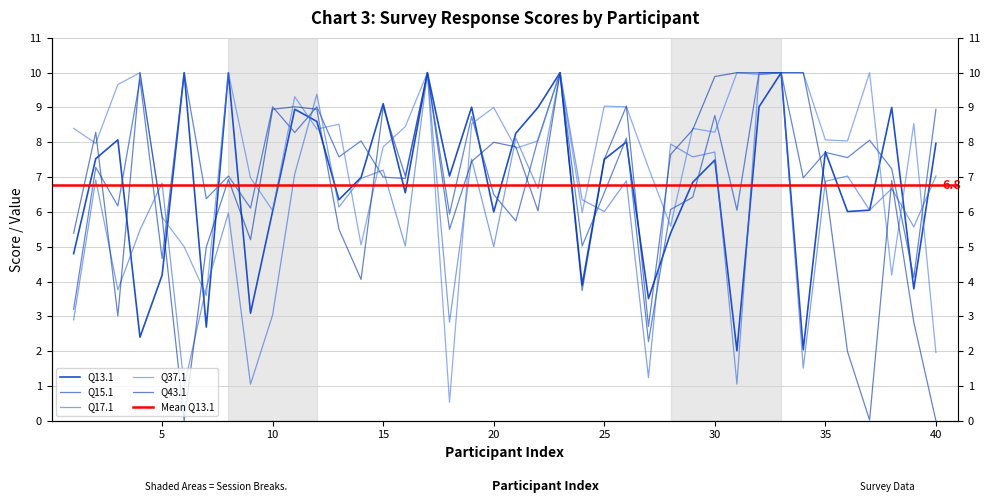

How many values in the Q17.1 series are below 6?

15